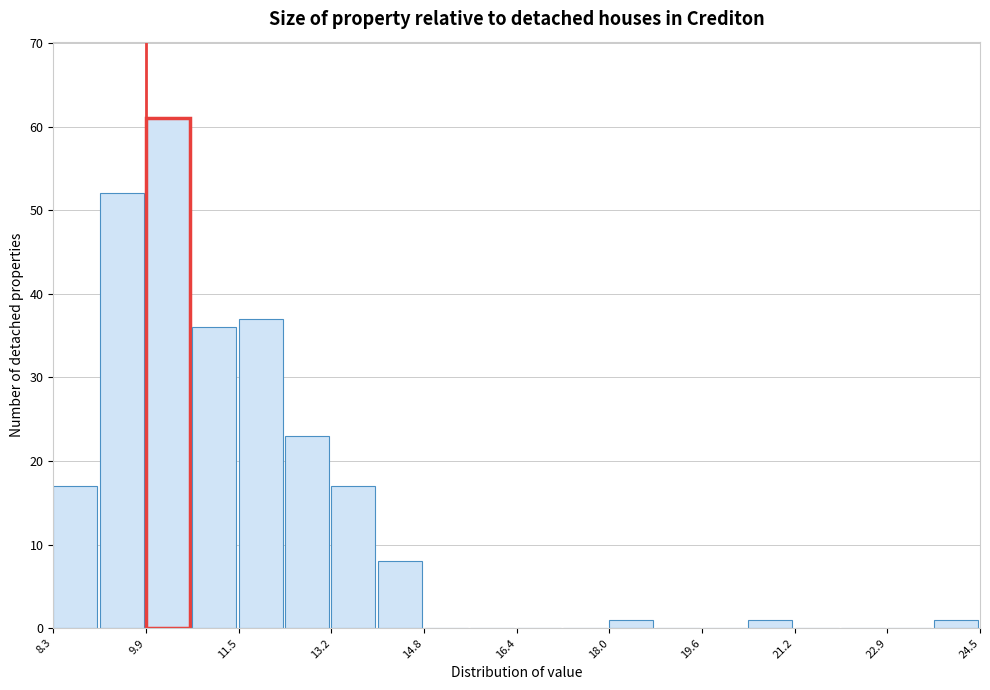

Reading left to right, transcribe this chart: for each bar, give the range it covers on the x-axis and its height. Neither the bar edges nor the heights are printed on the chart, so give them approximately, as read against the axes.

8.4 to 9.2: 17
9.2 to 10.0: 52
10.0 to 10.8: 61
10.8 to 11.6: 36
11.6 to 12.4: 37
12.4 to 13.2: 23
13.2 to 14.0: 17
14.0 to 14.8: 8
14.8 to 15.6: 0
15.6 to 16.4: 0
16.4 to 17.2: 0
17.2 to 18.0: 0
18.0 to 18.8: 1
18.8 to 19.6: 0
19.6 to 20.4: 0
20.4 to 21.2: 1
21.2 to 22.0: 0
22.0 to 22.8: 0
22.8 to 23.6: 0
23.6 to 24.4: 1